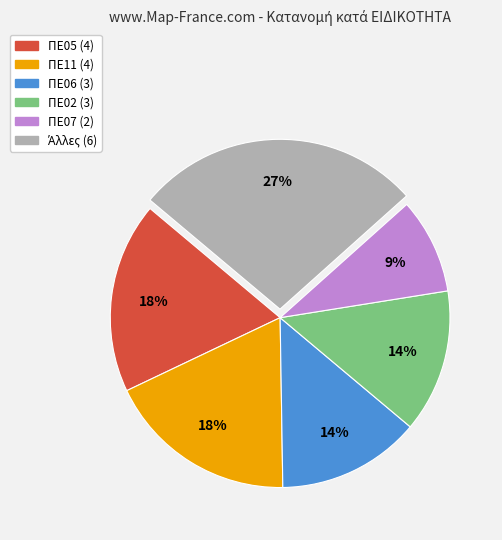

How many slices are in this pie chart?

6